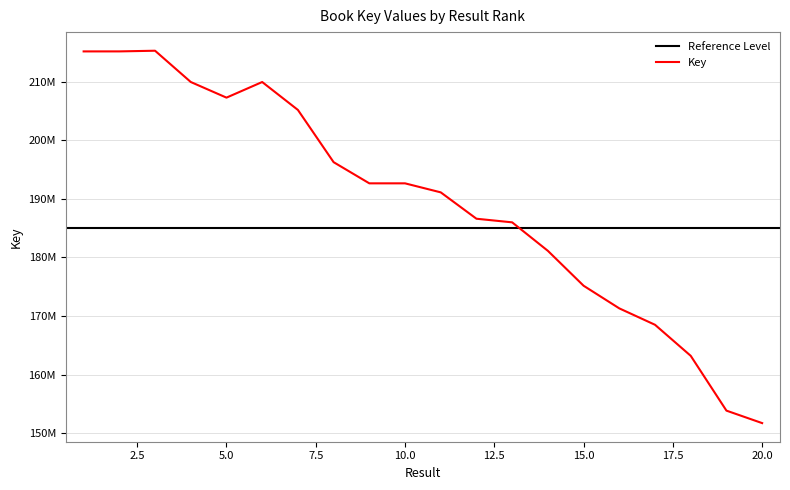

True or false: the data shows 374241077 at 1.

False